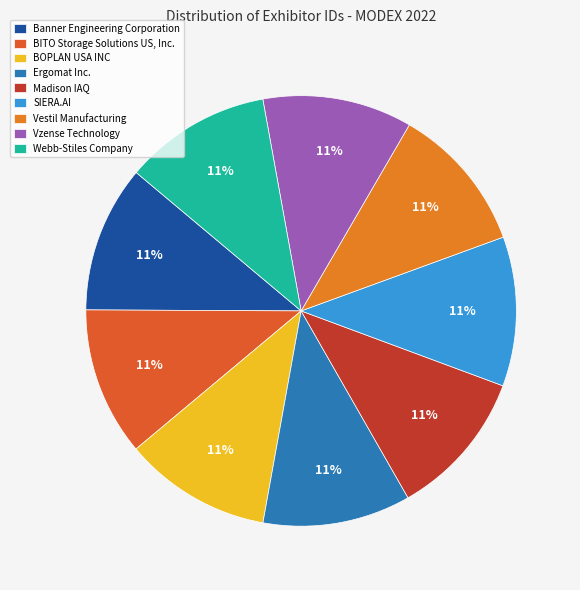

How many slices are in this pie chart?

9